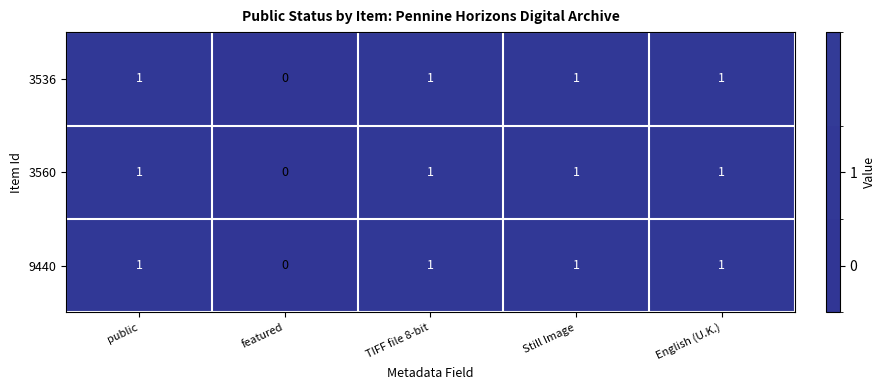

Which category has the lowest value in the 3560 series?

featured